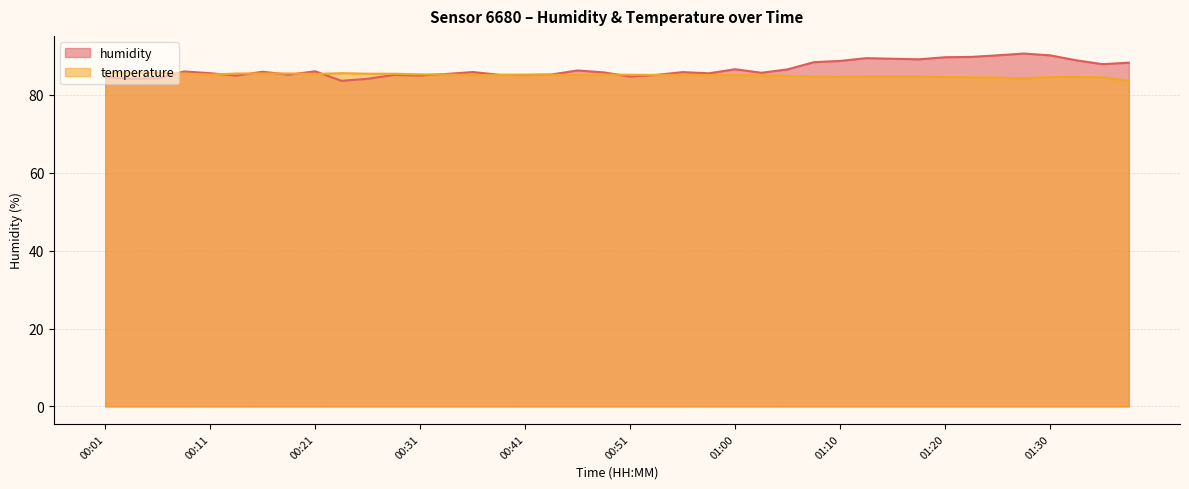

Which label corresponds to the smallest value in the chart?

00:24